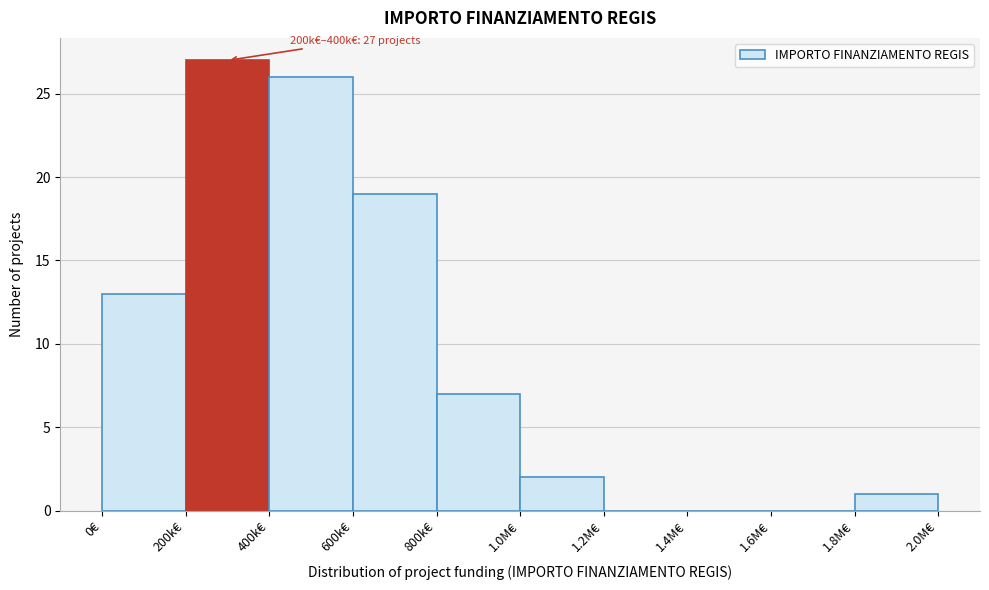

Reading left to right, transcribe all the data shown in this chart.

0€=13	200k€=27	400k€=26	600k€=19	800k€=7	1.0M€=2	1.2M€=0	1.4M€=0	1.6M€=0	1.8M€=1